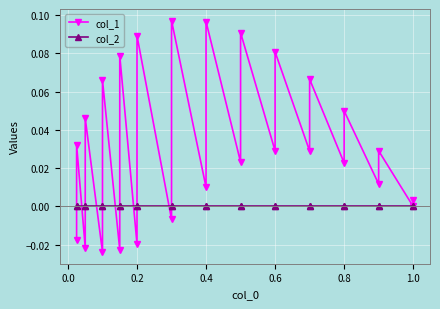

Reading left to right, transcribe all the data shown in this chart.

col_1: -0.0	0.0	-0.0	0.0	-0.0	0.1	-0.0	0.1	-0.0	0.1	-0.0	0.1	0.0	0.1	0.0	0.1	0.0	0.1	0.0	0.1	0.0	0.0	0.0	0.0	0.0	0.0
col_2: 0.0	0.0	0.0	0.0	0.0	0.0	0.0	0.0	0.0	0.0	0.0	0.0	0.0	0.0	0.0	0.0	0.0	0.0	0.0	0.0	0.0	0.0	0.0	0.0	0.0	0.0